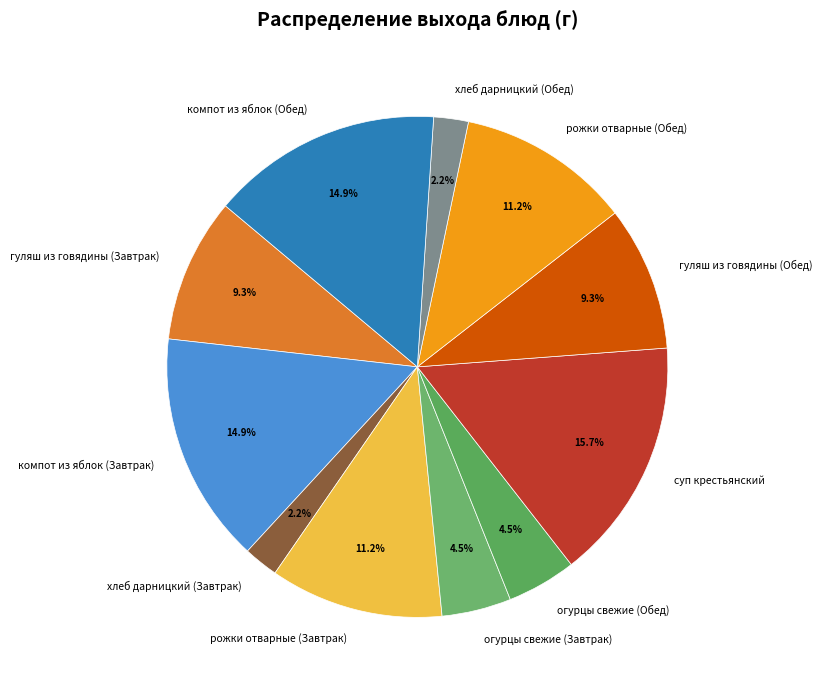

Which category has the biggest portion of the pie?

суп крестьянский